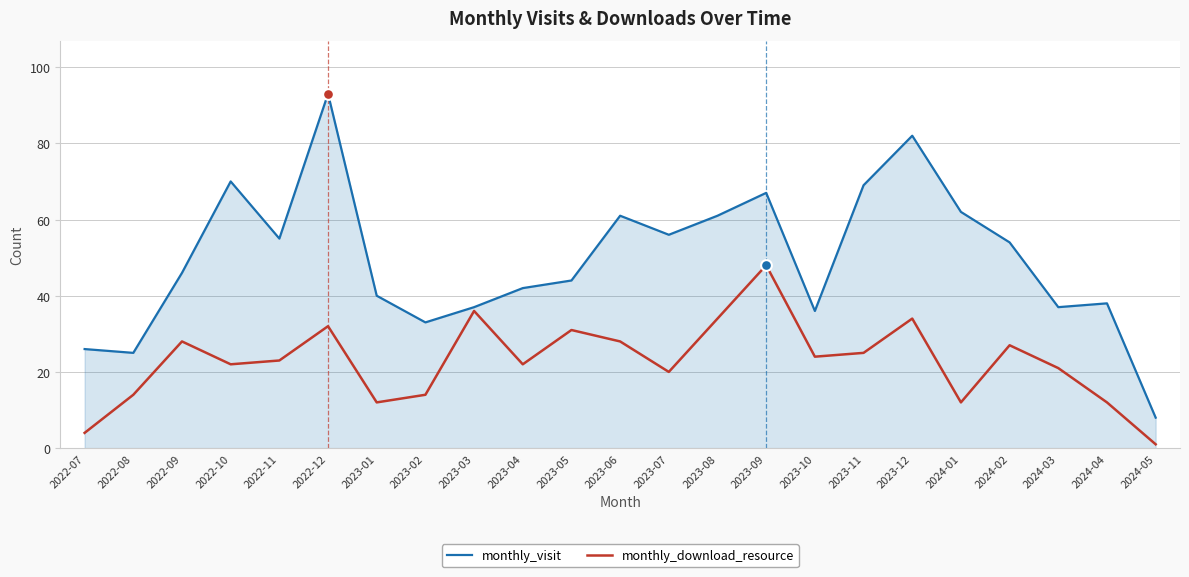

What is the difference between the highest and lowest values at 2023-05?

13